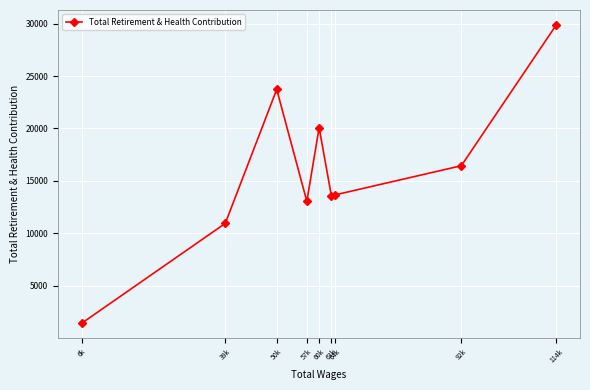

How many values are below 13663?

4